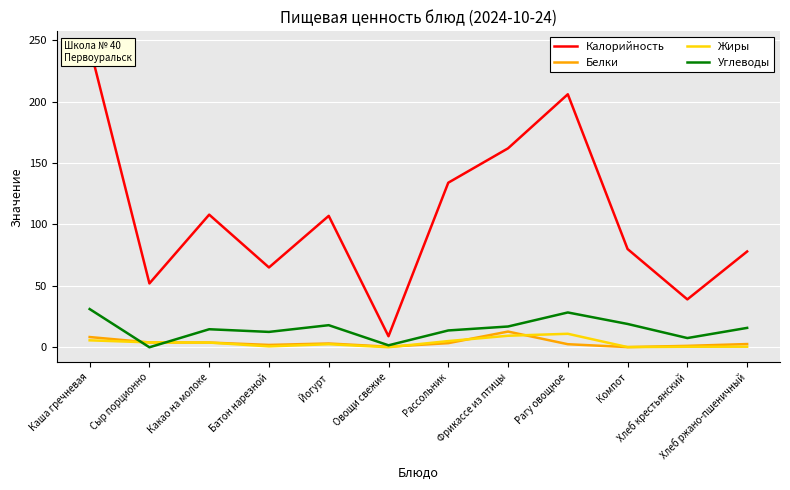

How many lines are shown in the chart?

4